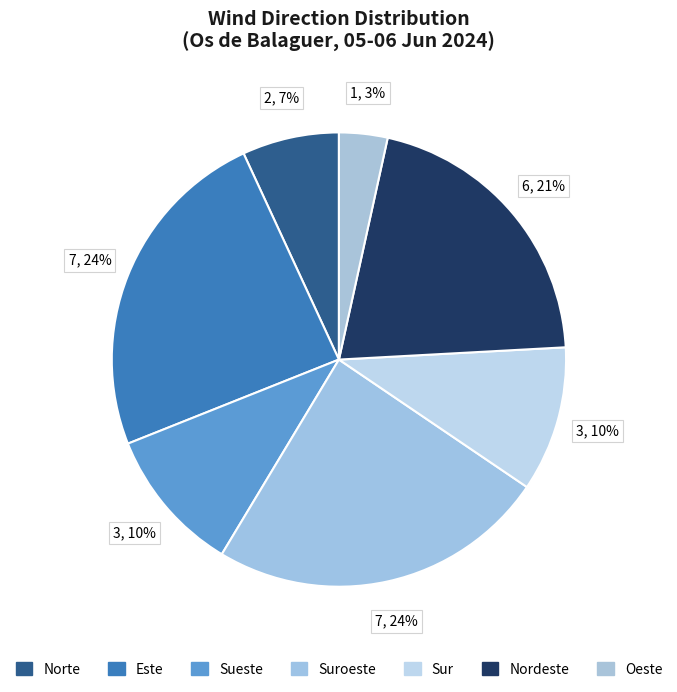

Count the number of slices in the pie.

7